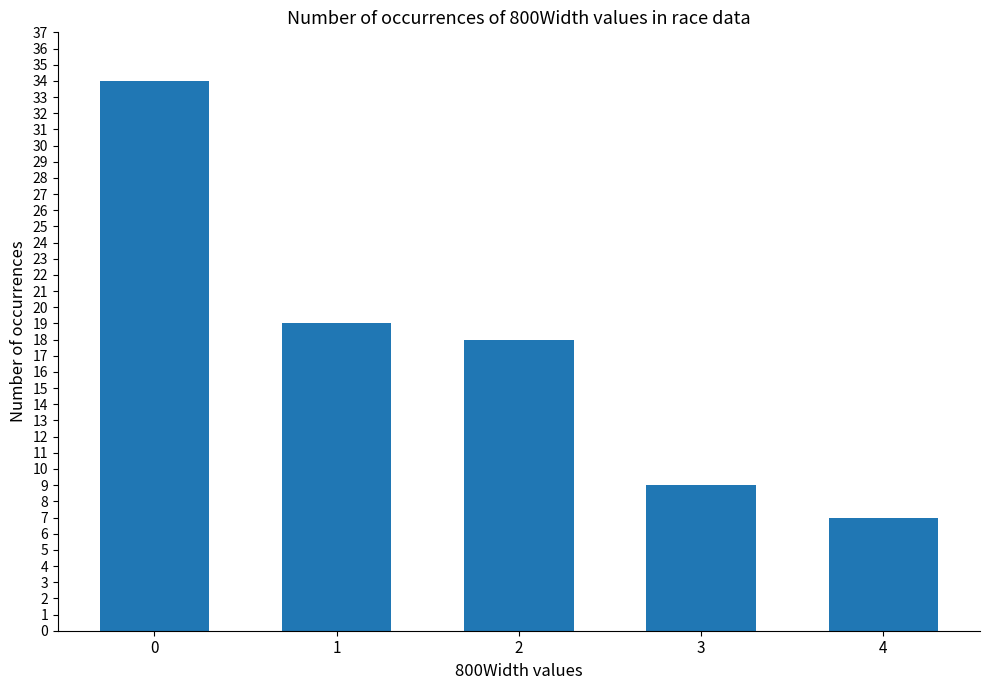

How many data points does each series have?

5